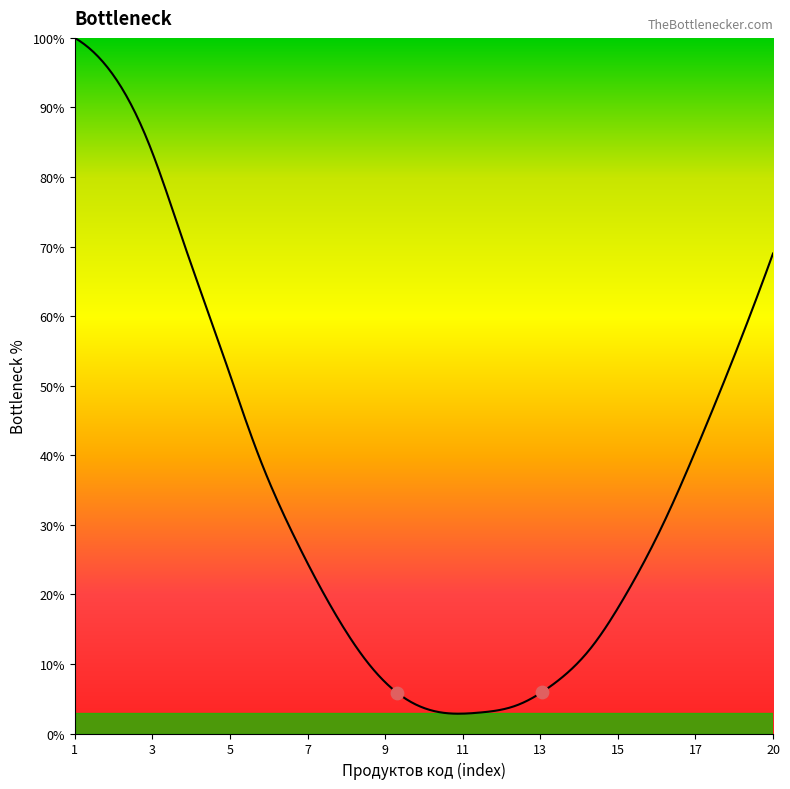

What is the difference between the maximum and minimum values?

97.2